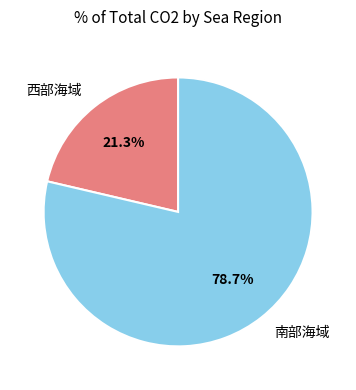

Does any single category account for the majority?

Yes